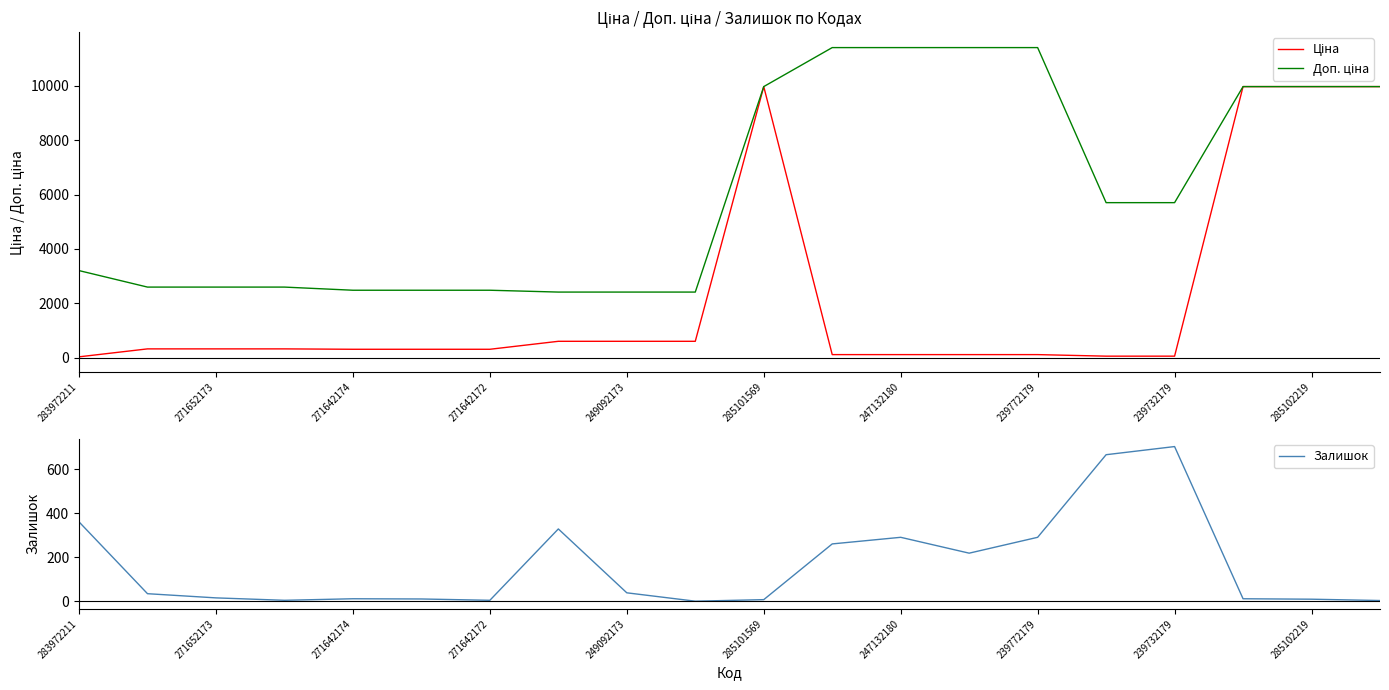

Is it true that Залишок equals 508.3 at 239772179?

False